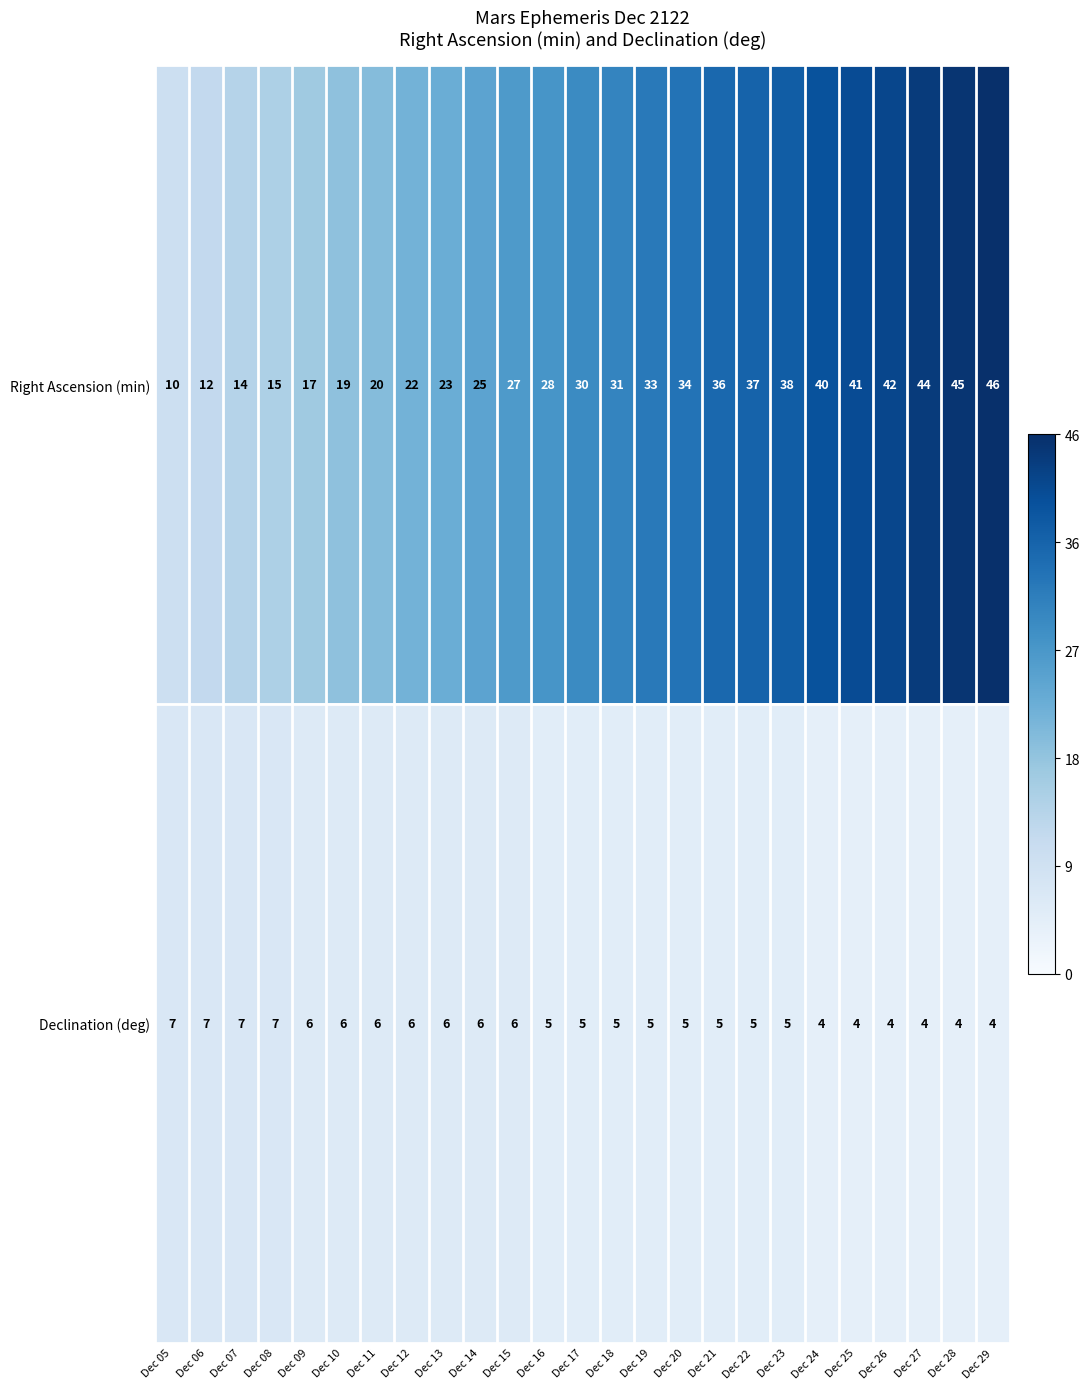

What is the average value of the Declination (deg) series?

5